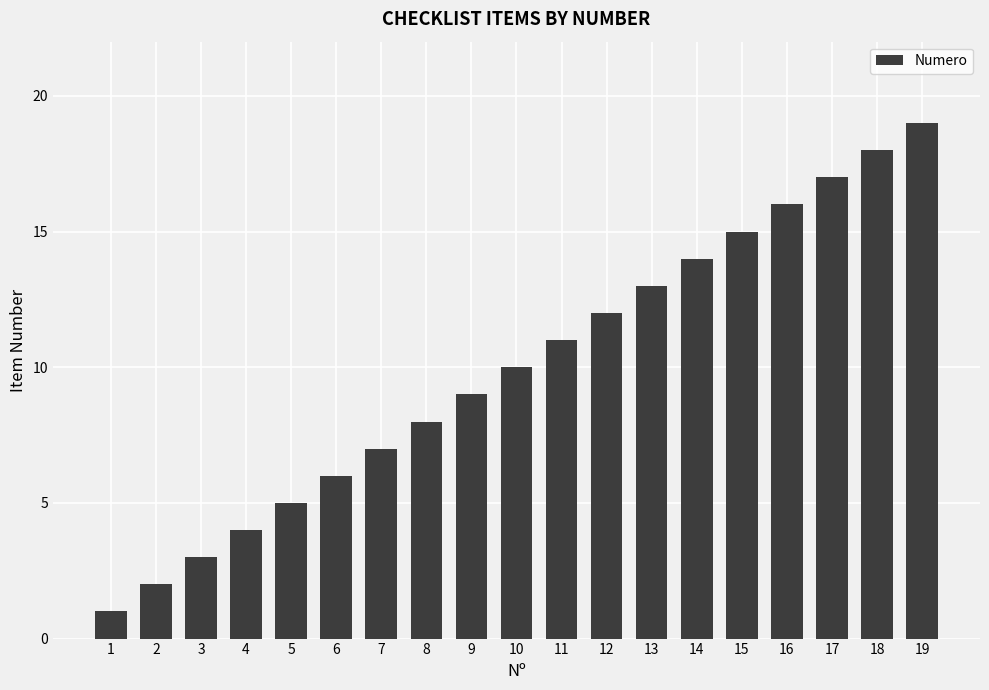

The value at 10 is 5. True or false?

False